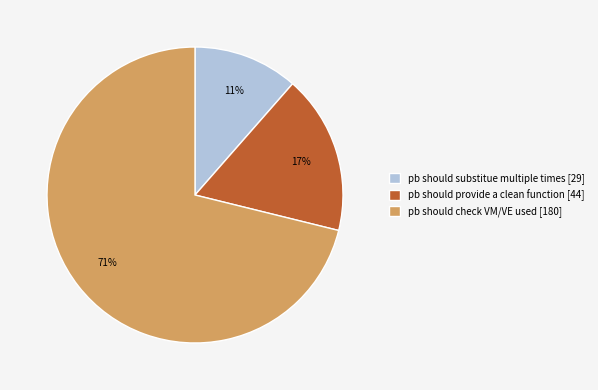

What is the majority slice?

pb should check VM/VE used